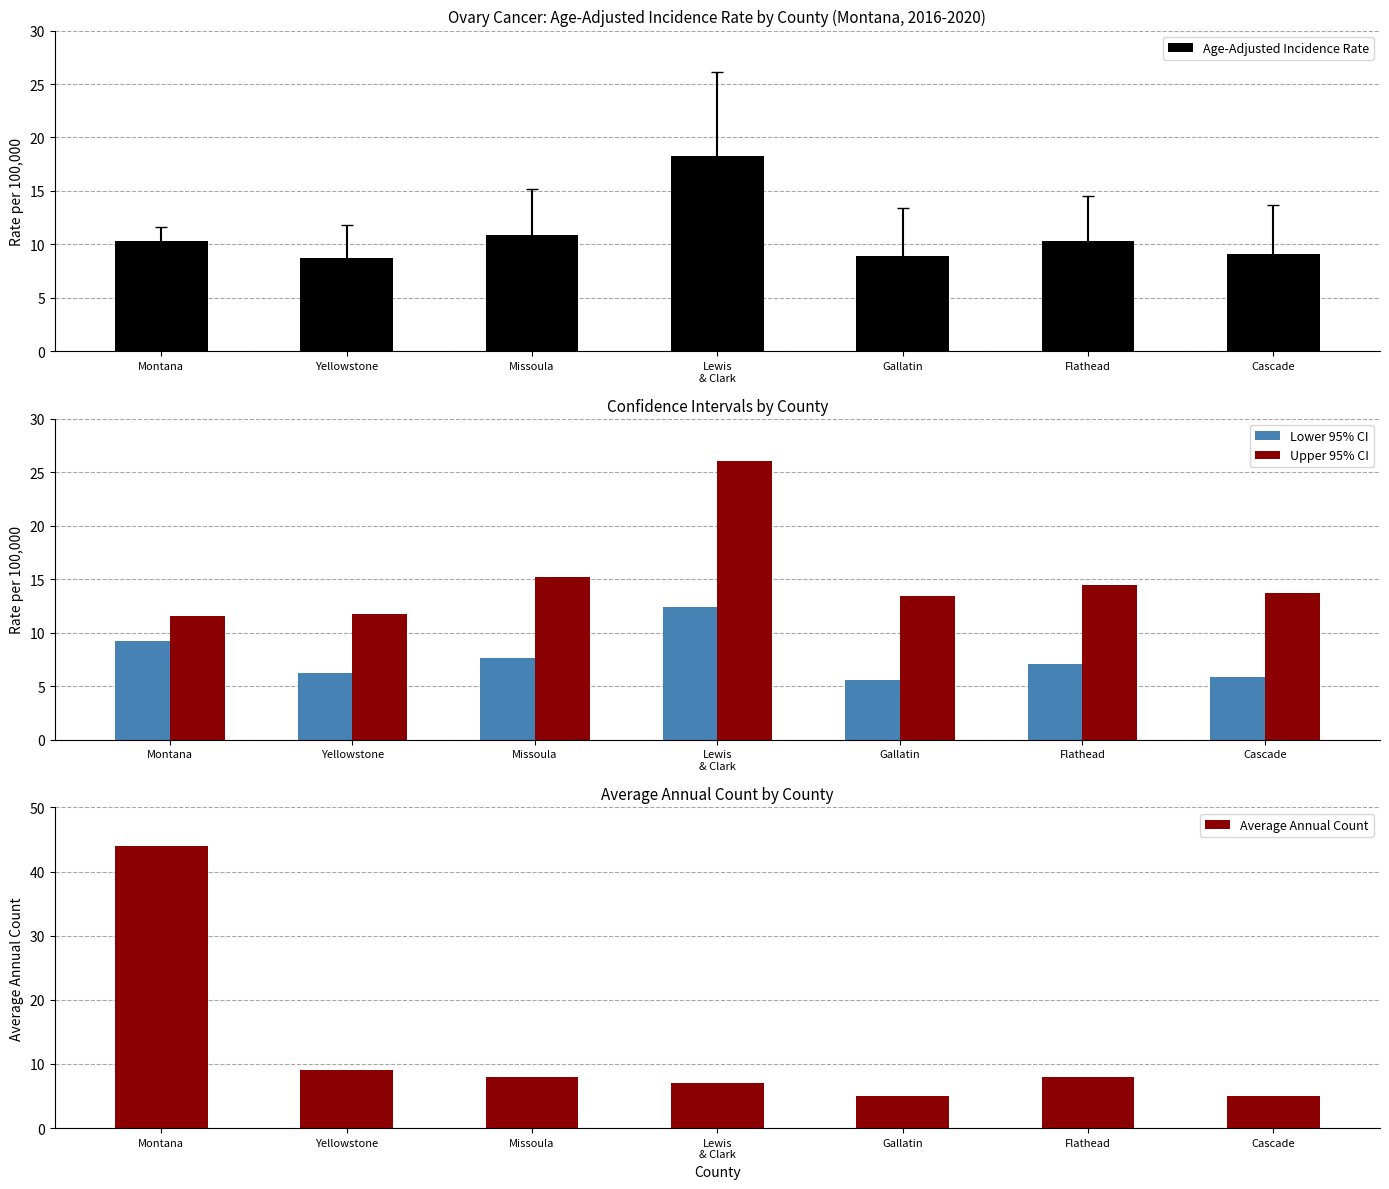

What is the difference between the maximum and minimum values in the Average Annual Count series?

39